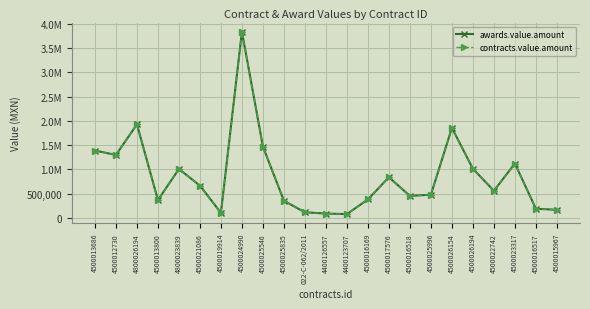

Does the chart have visible grid lines?

Yes